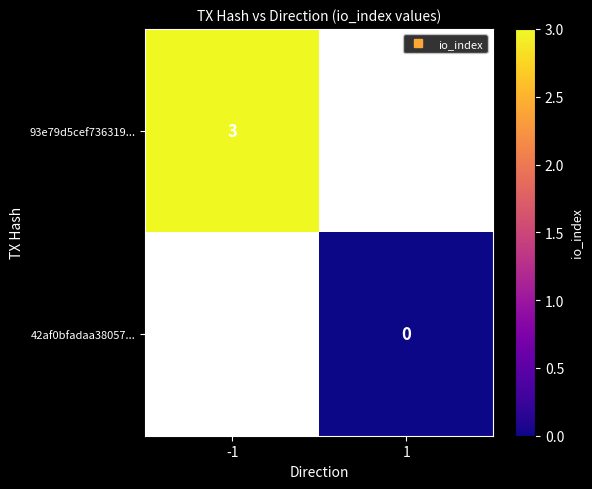

Where is 93e79d5cef736319... nearest to the value 3?

-1